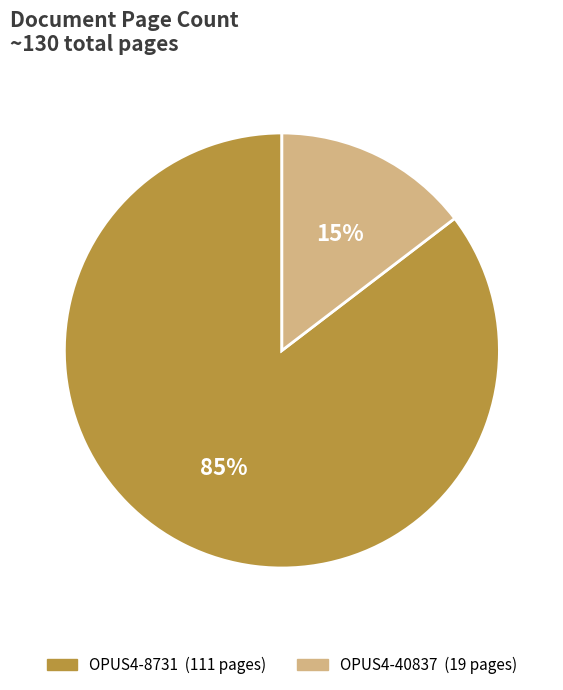

Count the number of slices in the pie.

2